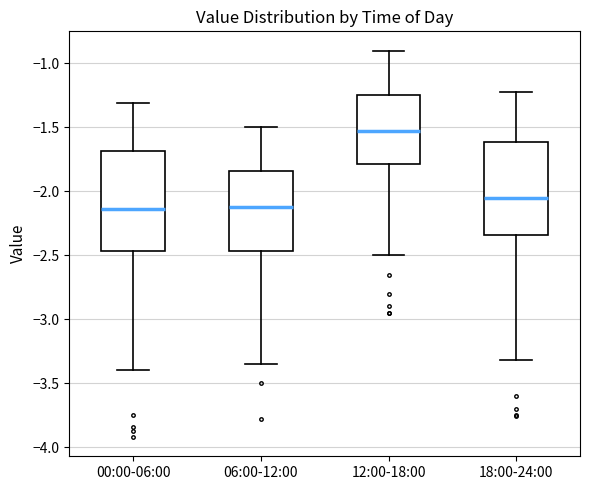

Which box's median line is the highest?

12:00-18:00